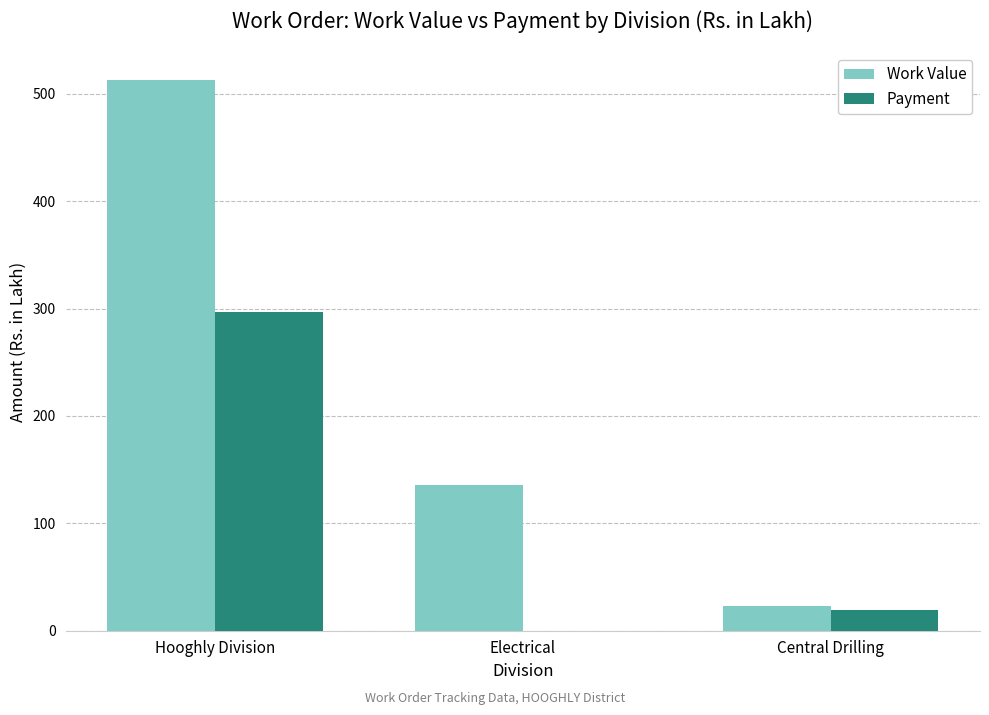

Are the bars horizontal?

No